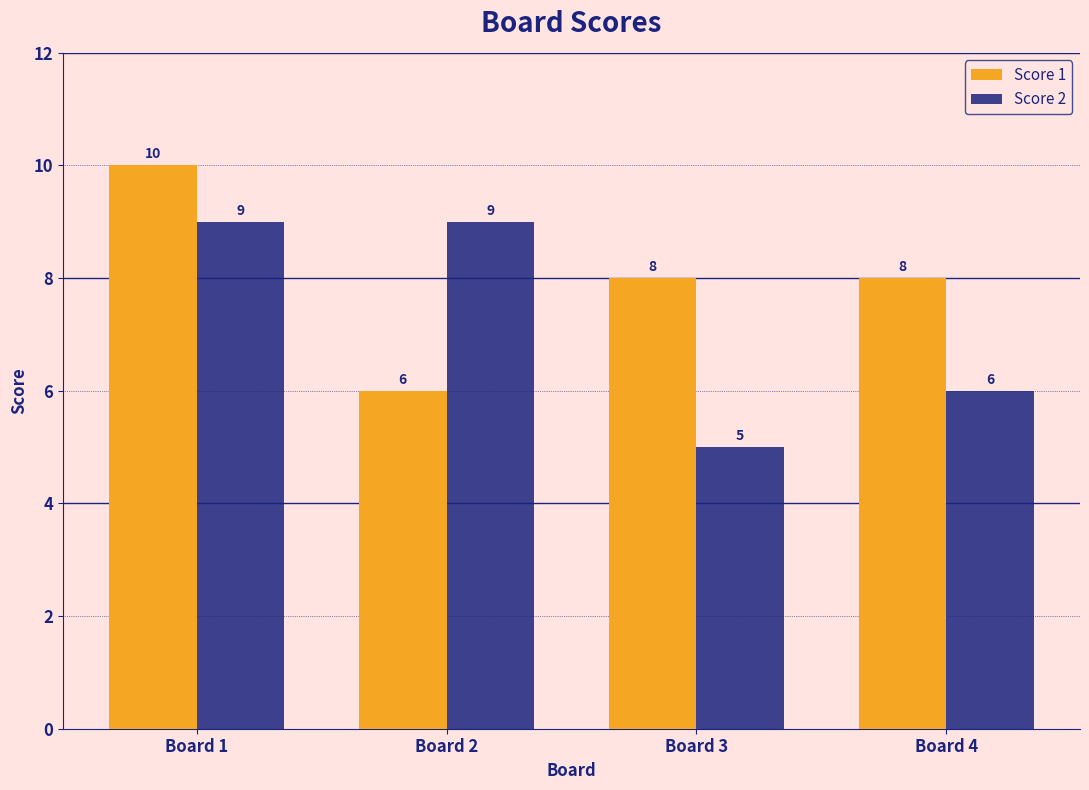

Which series changed the most between Board 1 and Board 2?

Score 1